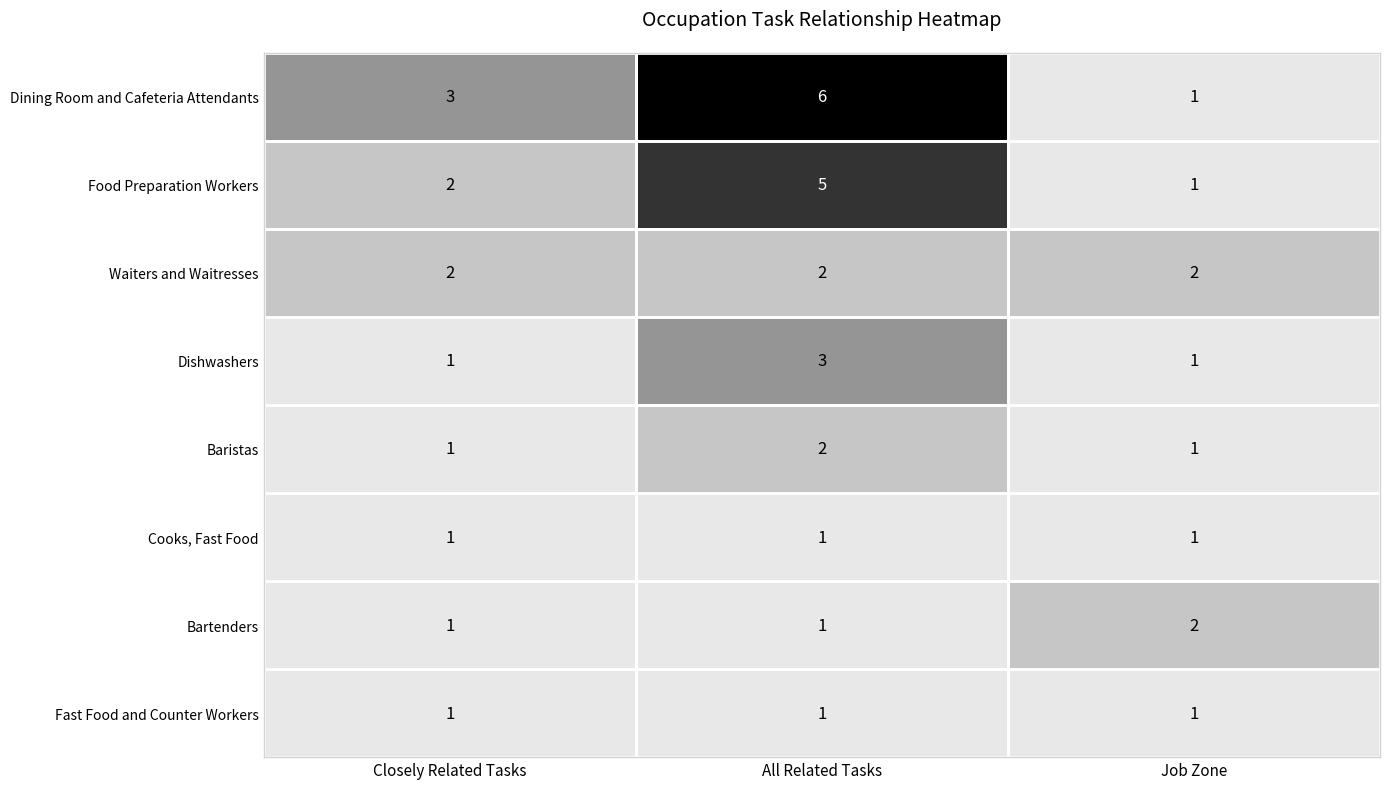

At how many categories does at least one series exceed 1?

3